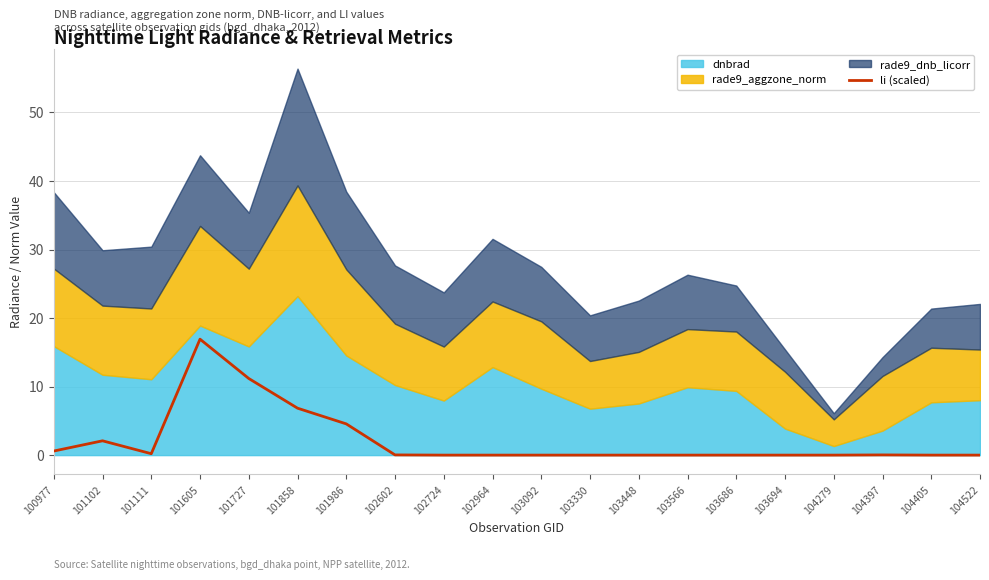

How many points are higher than both their immediate neighbors (excluding endpoints)?

5